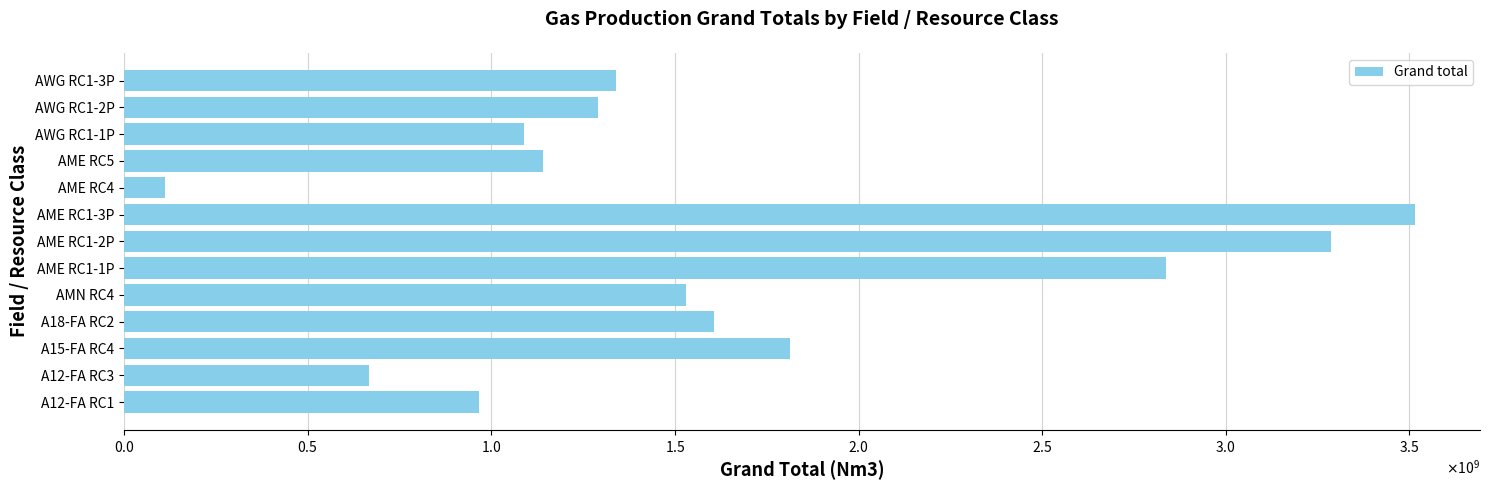

What is the greatest value displayed?

3516619423